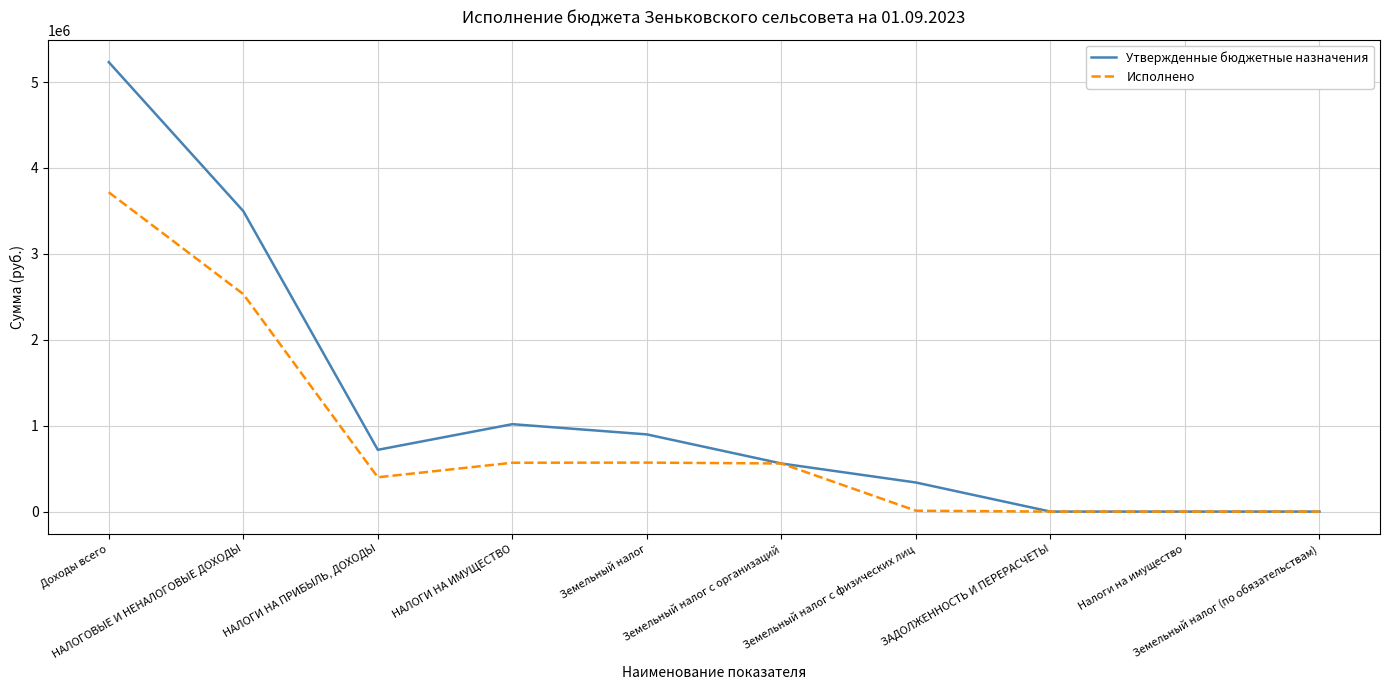

Which series has the largest range (max minus min)?

Утвержденные бюджетные назначения